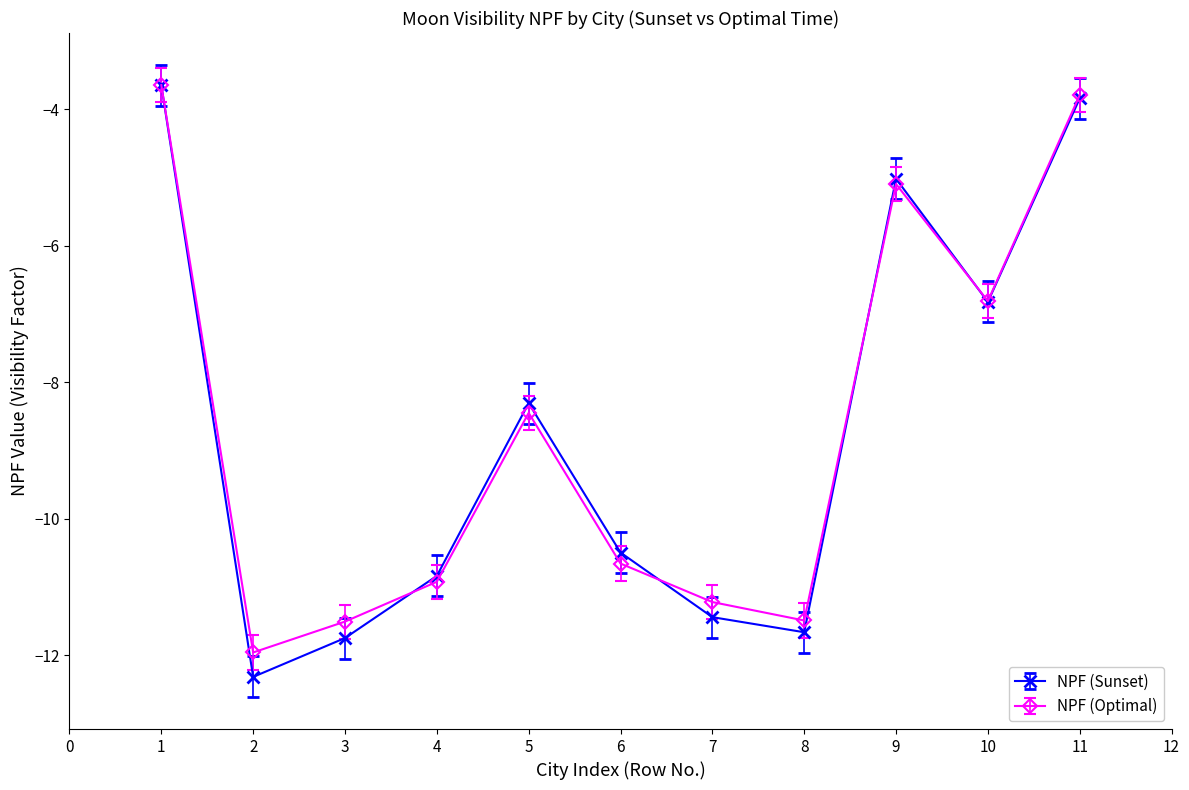

What is the sum of all NPF (Sunset) values?

-96.1